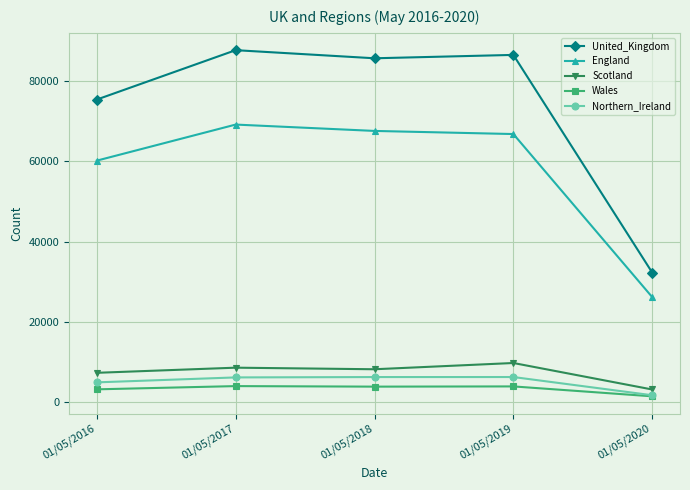

Where is the first local minimum for United_Kingdom?

01/05/2018